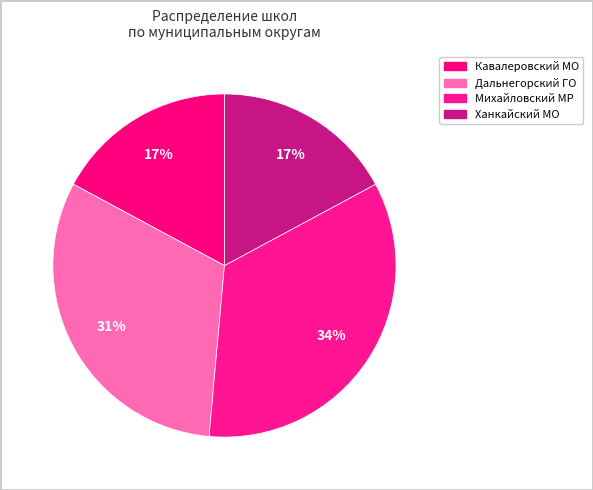

How many segments does this pie chart have?

4